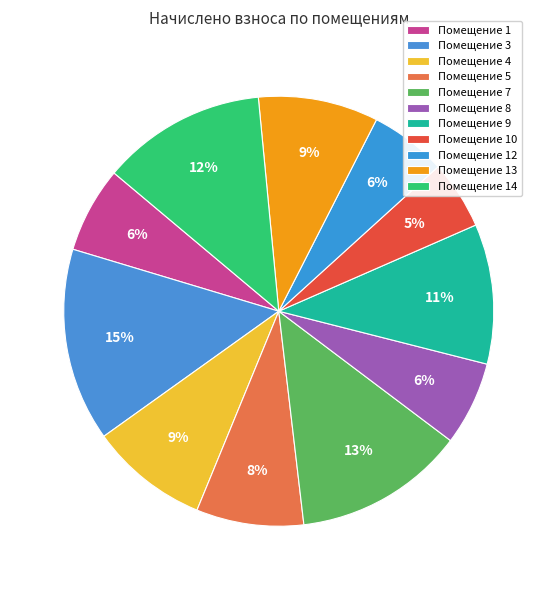

How many segments does this pie chart have?

11